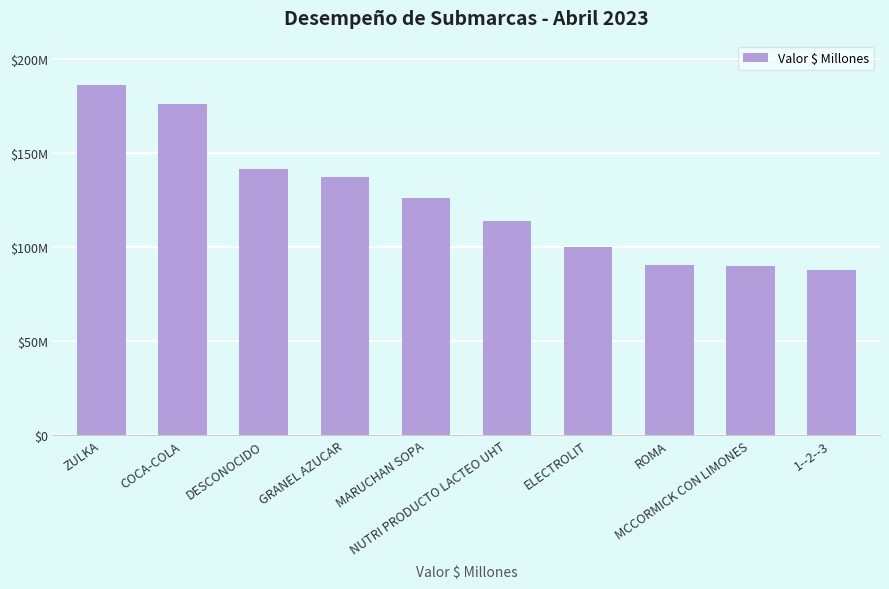

Are the bars horizontal?

No